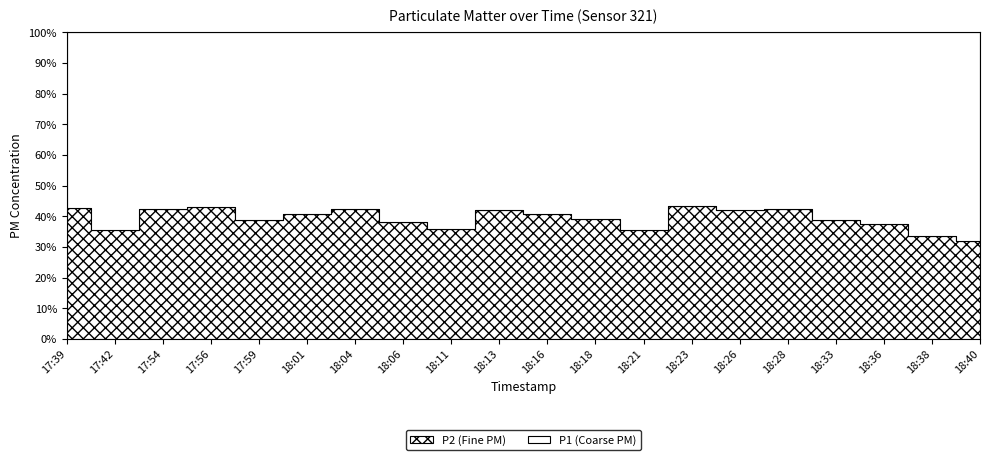

Which series has the largest total across all categories?

P1